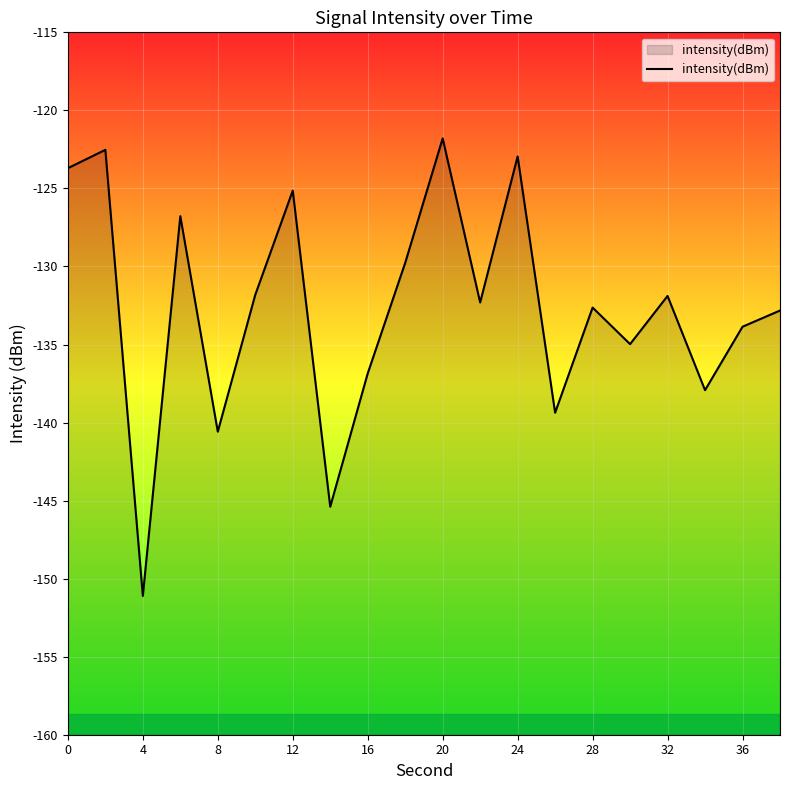

What is the difference between the values at 12 and 16?

11.7